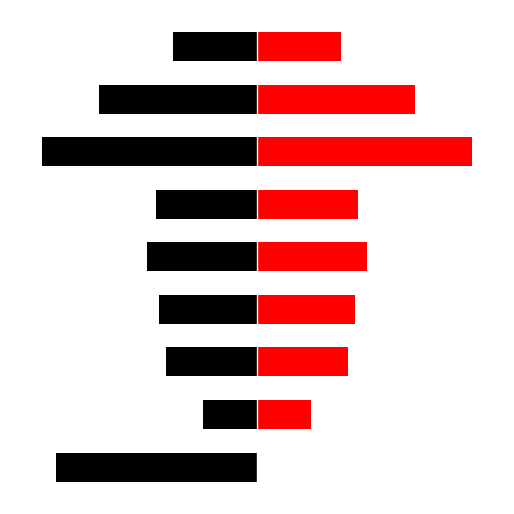

What are all the series names shown in the legend?

Synonymous, Nonsynonymous